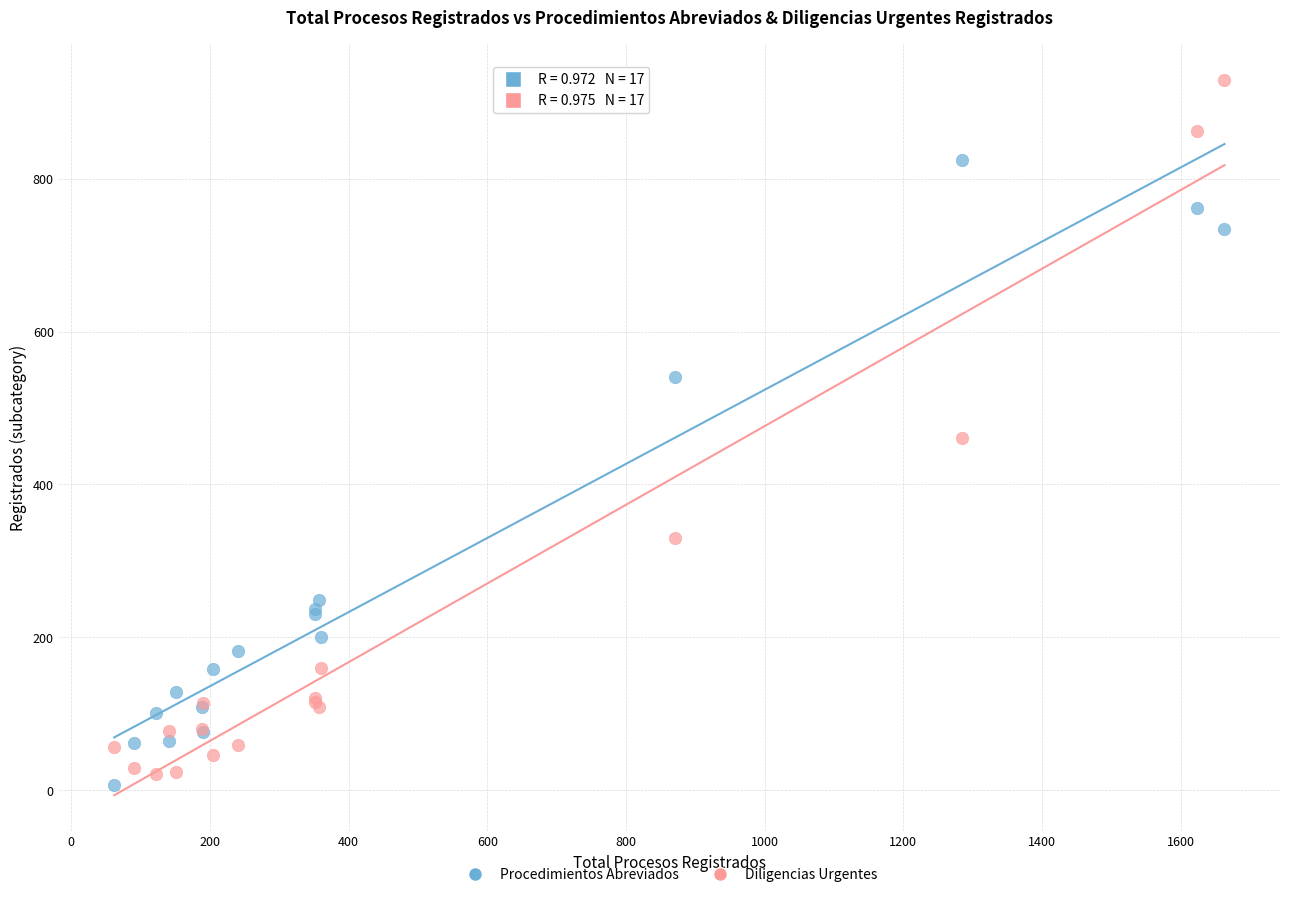

Which series has the largest Y range (max minus min)?

Diligencias Urgentes